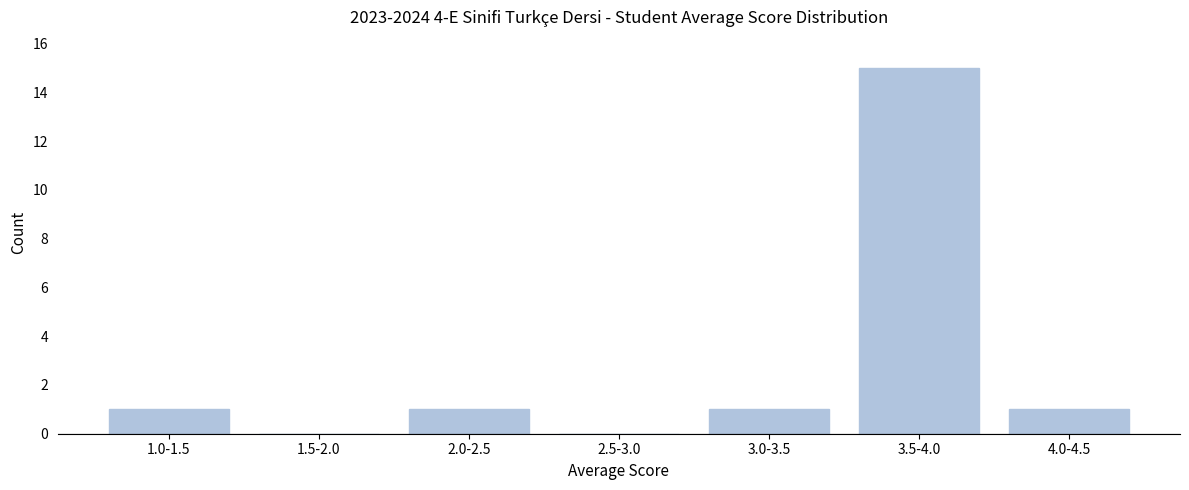

Reading left to right, list all the values displayed in this chart.

1.0-1.5=1	1.5-2.0=0	2.0-2.5=1	2.5-3.0=0	3.0-3.5=1	3.5-4.0=15	4.0-4.5=1